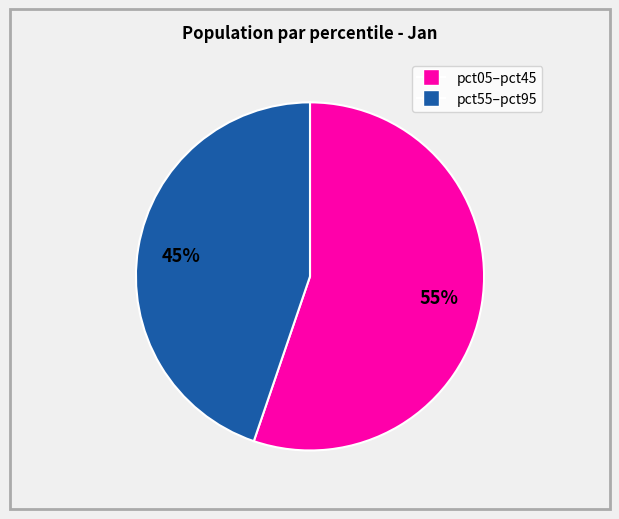

Is there any slice that represents more than half of the pie?

Yes